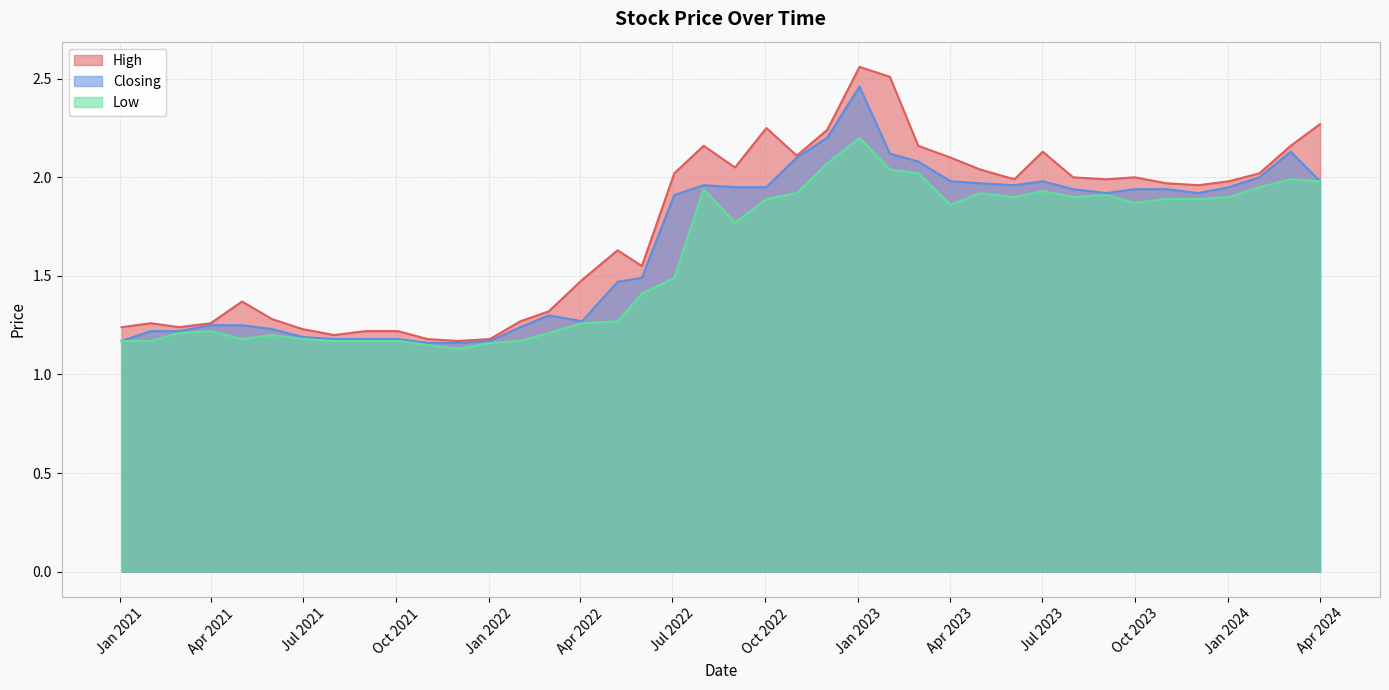

How many lines are shown in the chart?

3